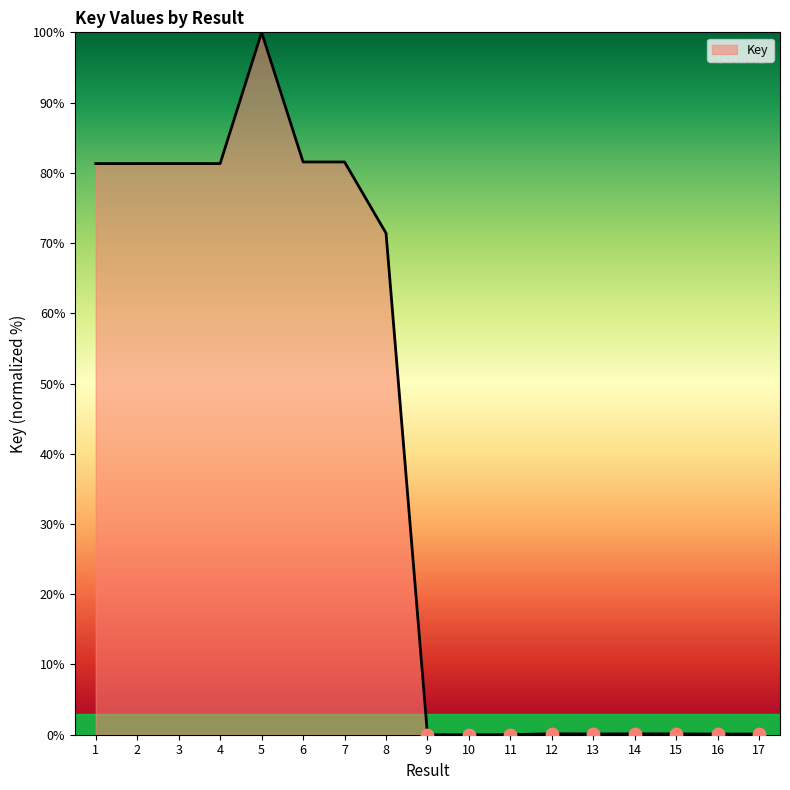

True or false: the data shows 30.0 at 7.

False